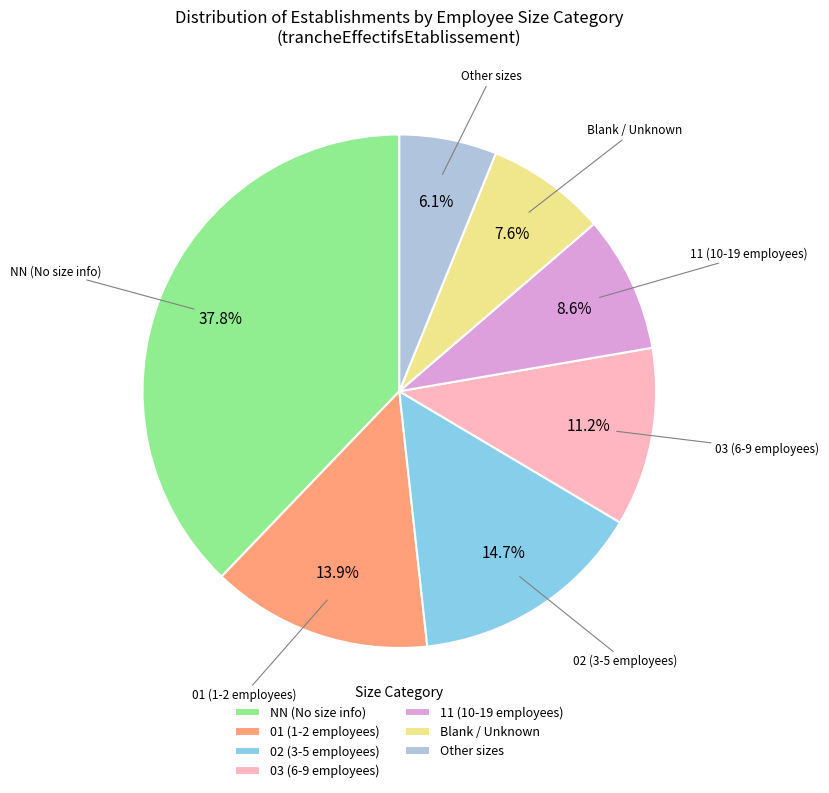

Combined, do Other sizes and Blank / Unknown account for over 50%?

No